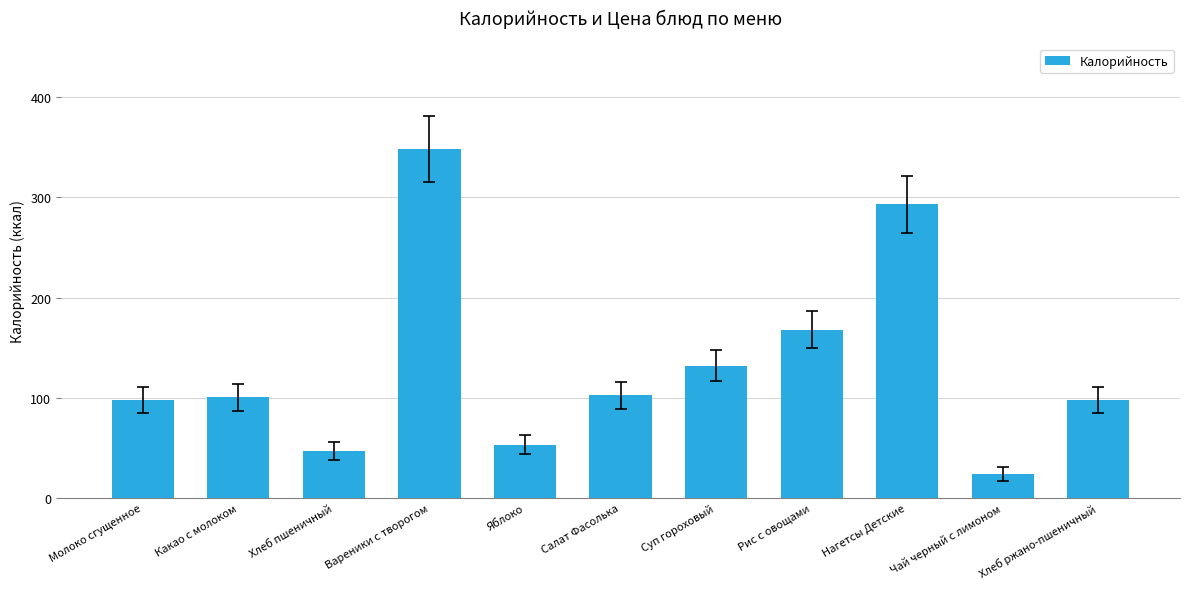

What is the maximum value shown in the chart?

348.6